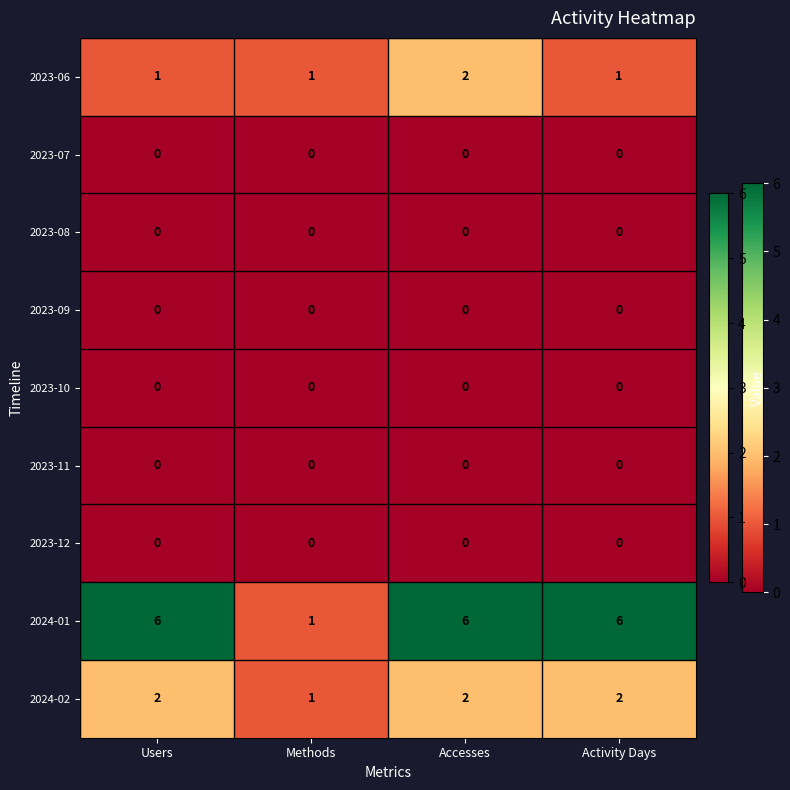

What is the maximum value shown in the chart?

6